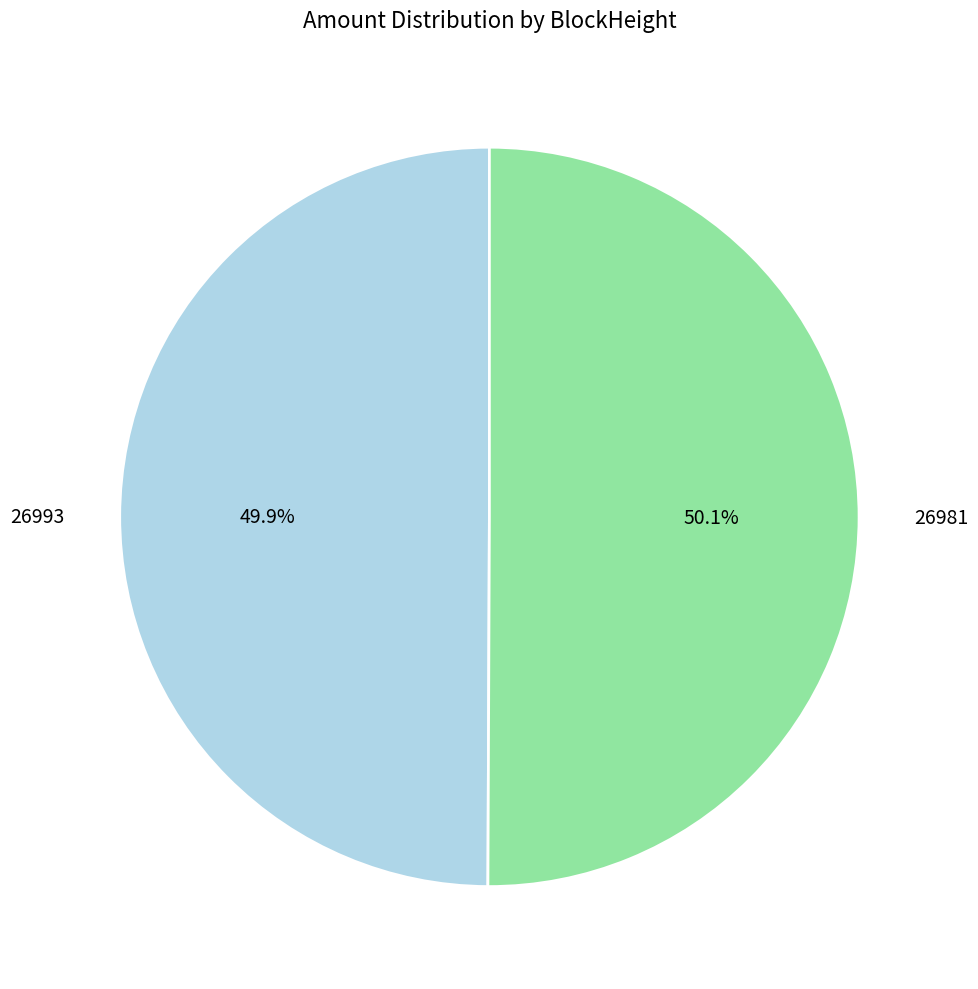

True or false: 26993 accounts for 1% of the total.

False